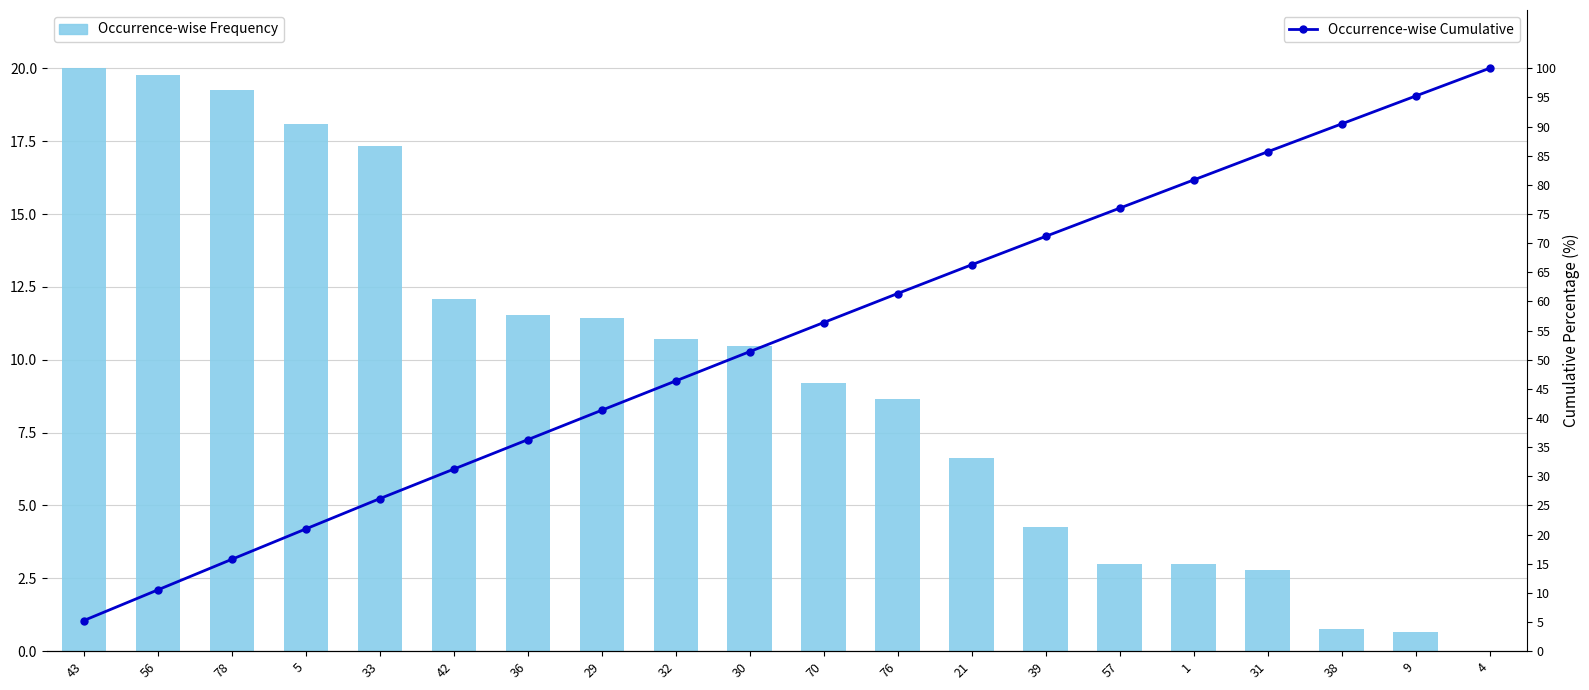

Which series has the largest total across all categories?

Occurrence-wise Cumulative